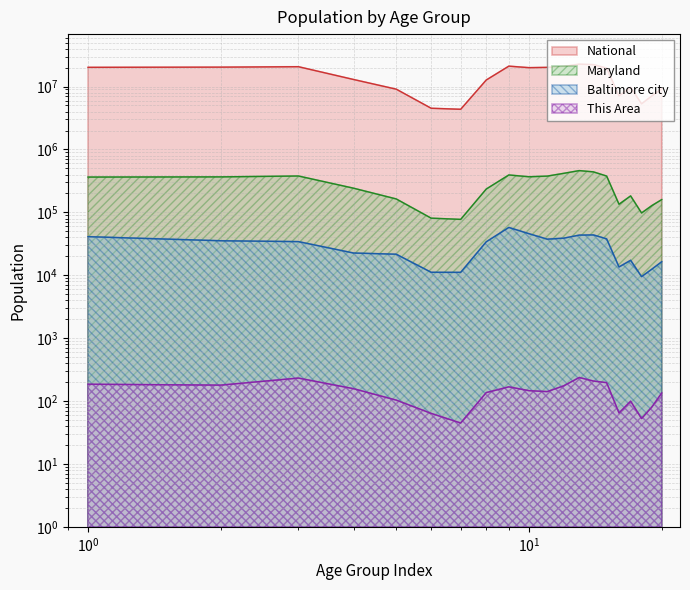

What is the sum of all Baltimore city values?

586701